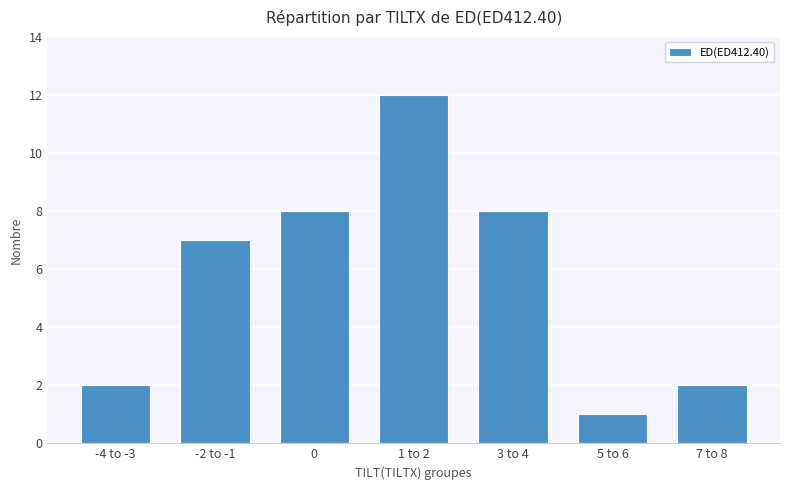

What is the label of the 6th bar from the left?

5 to 6